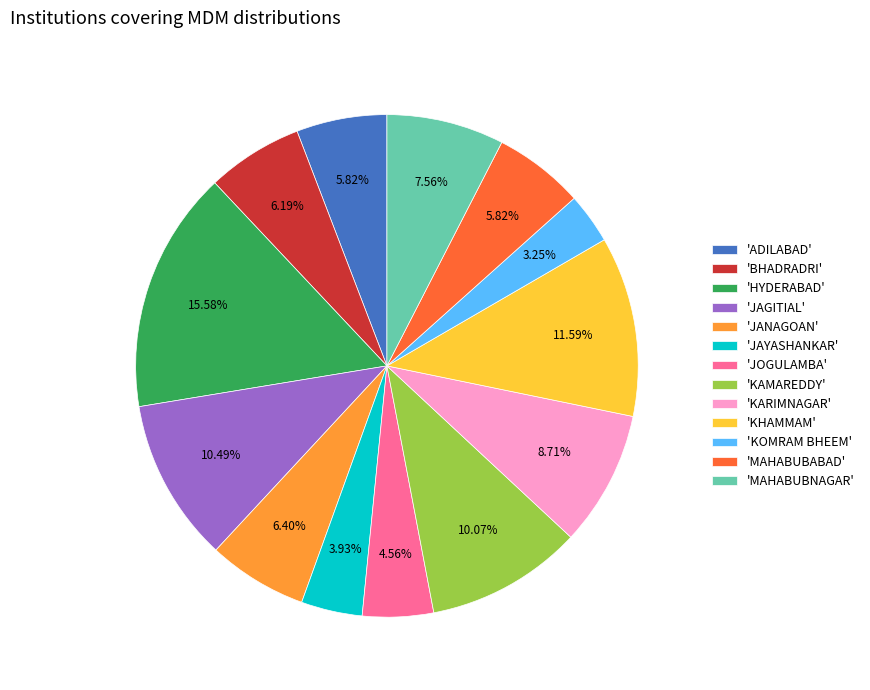

How many slices are in this pie chart?

13